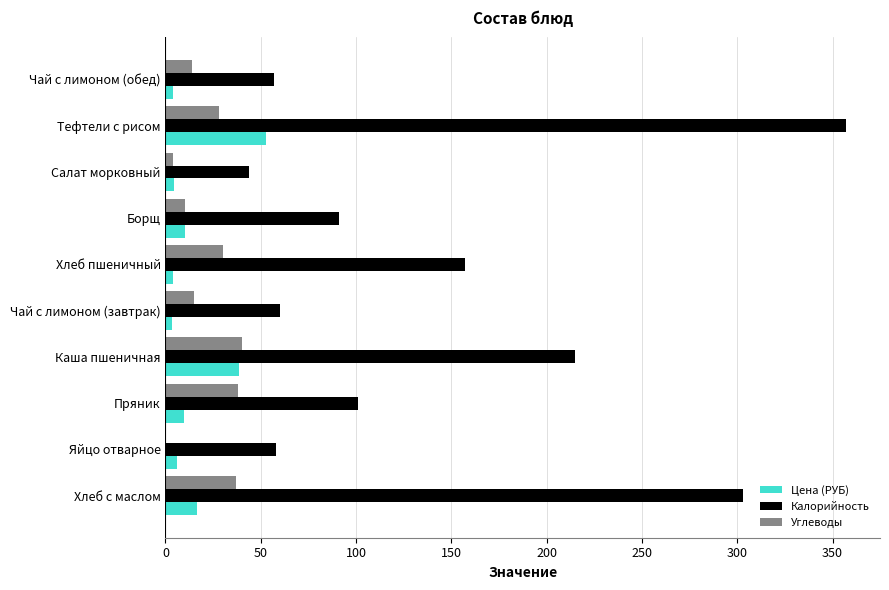

Is it true that Углеводы equals 38.0 at Пряник?

True